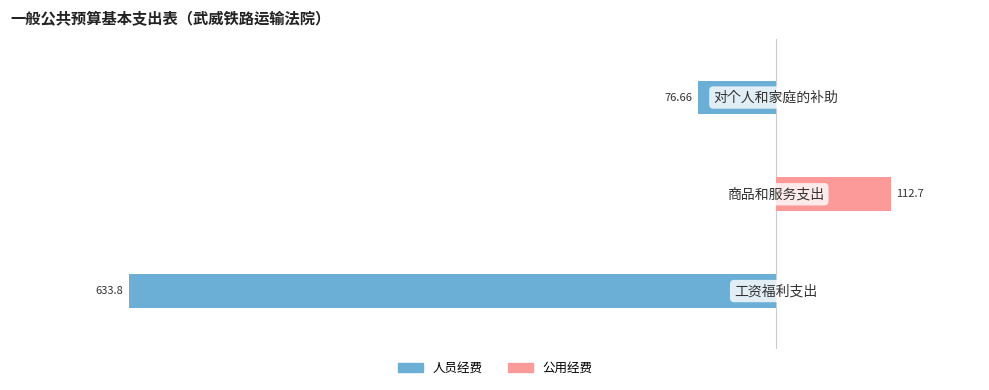

Reading left to right, extract all data points from this chart.

人员经费: -633.8	0.0	-76.7
公用经费: 0.0	112.7	0.0